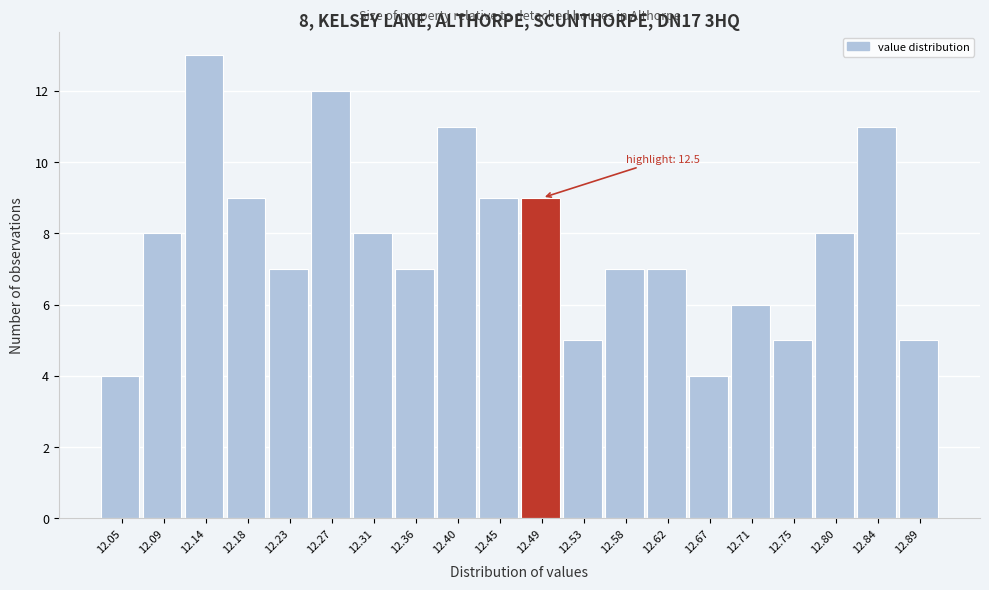

Reading left to right, list all the values displayed in this chart.

12.05=4	12.09=8	12.14=13	12.18=9	12.23=7	12.27=12	12.31=8	12.36=7	12.40=11	12.45=9	12.49=9	12.53=5	12.58=7	12.62=7	12.67=4	12.71=6	12.75=5	12.80=8	12.84=11	12.89=5